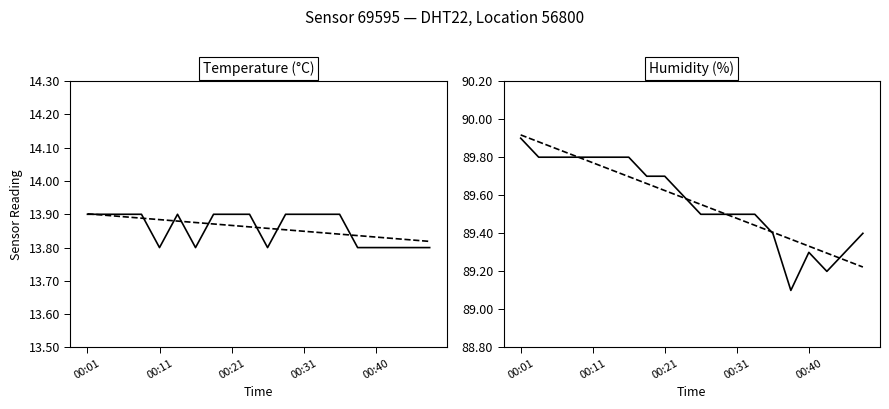

After their last crossing, which series has the higher values: humidity or humidity trend?

humidity